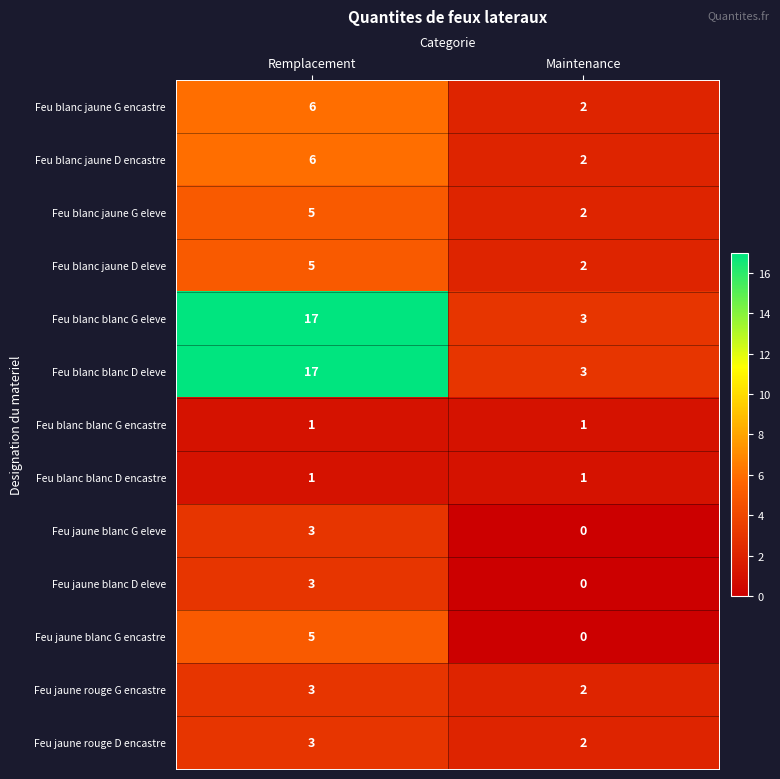

Which category has the highest value across all series?

Remplacement